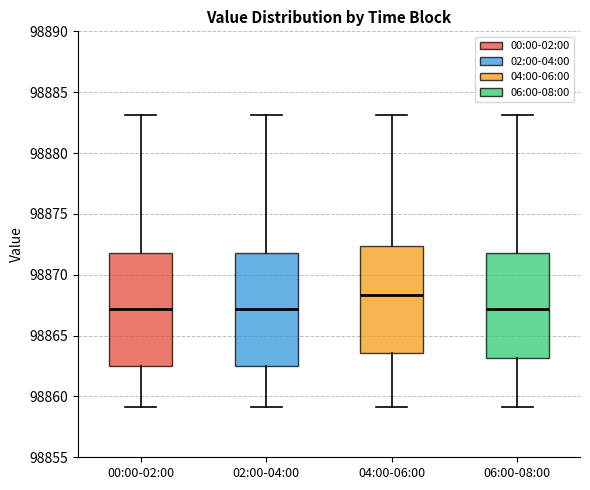

Reading left to right, transcribe this box plot: for each box, give where its median line is, the range the box spans, and where its two whiskers end, as read against the y-axis. The values are not printed on the chart, so give them approximately, as read against the axis.

00:00-02:00: median 98867.0, box 98862.5 to 98872.0, whiskers 98859.0 to 98883.0
02:00-04:00: median 98867.0, box 98862.5 to 98872.0, whiskers 98859.0 to 98883.0
04:00-06:00: median 98868.5, box 98863.5 to 98872.5, whiskers 98859.0 to 98883.0
06:00-08:00: median 98867.0, box 98863.0 to 98872.0, whiskers 98859.0 to 98883.0